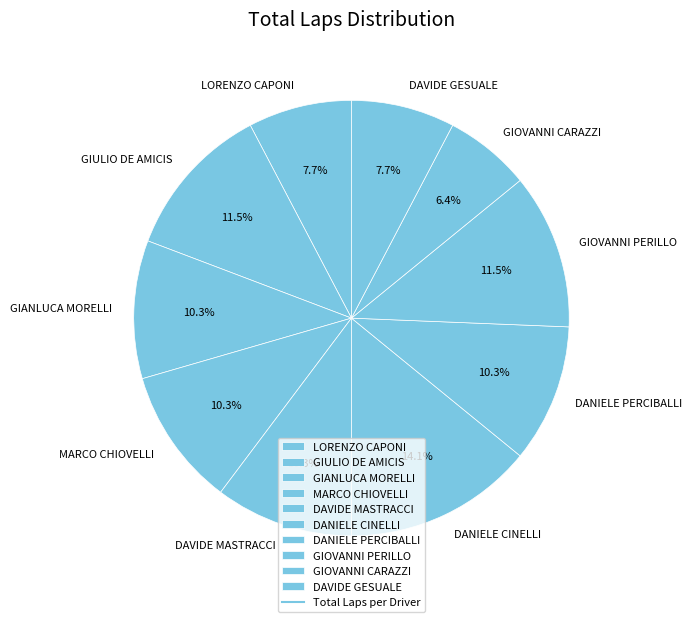

To the nearest percent, what is the average slice percentage?

10%